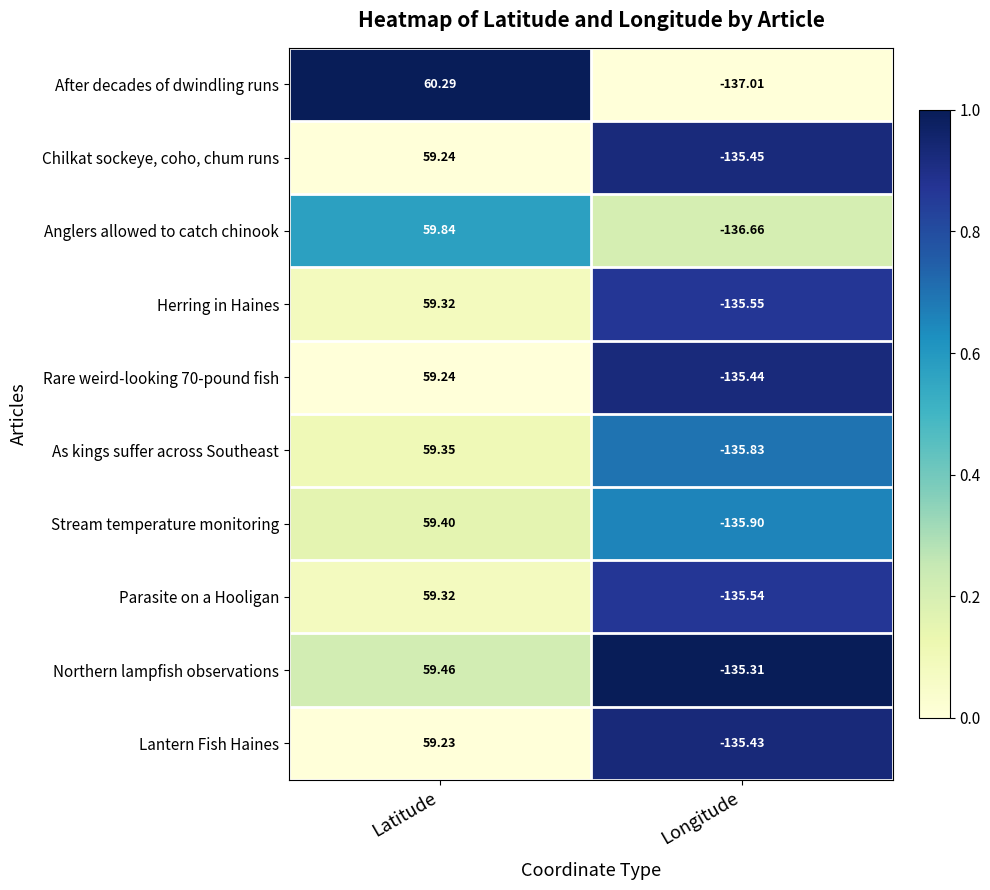

Where is Herring in Haines nearest to the value -38?

Latitude